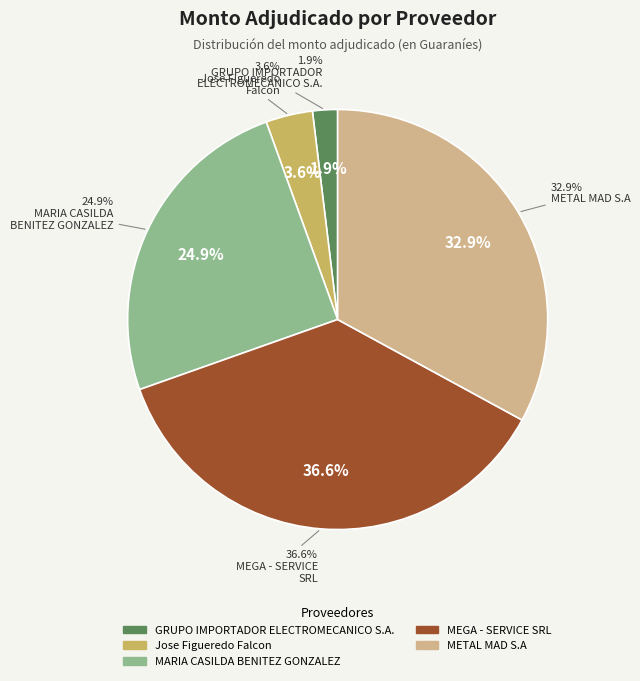

How many segments does this pie chart have?

5